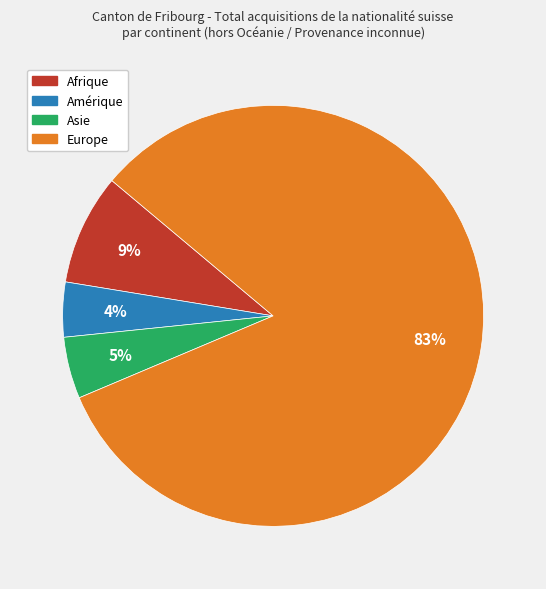

Is it true that Asie is 14% of the pie?

False